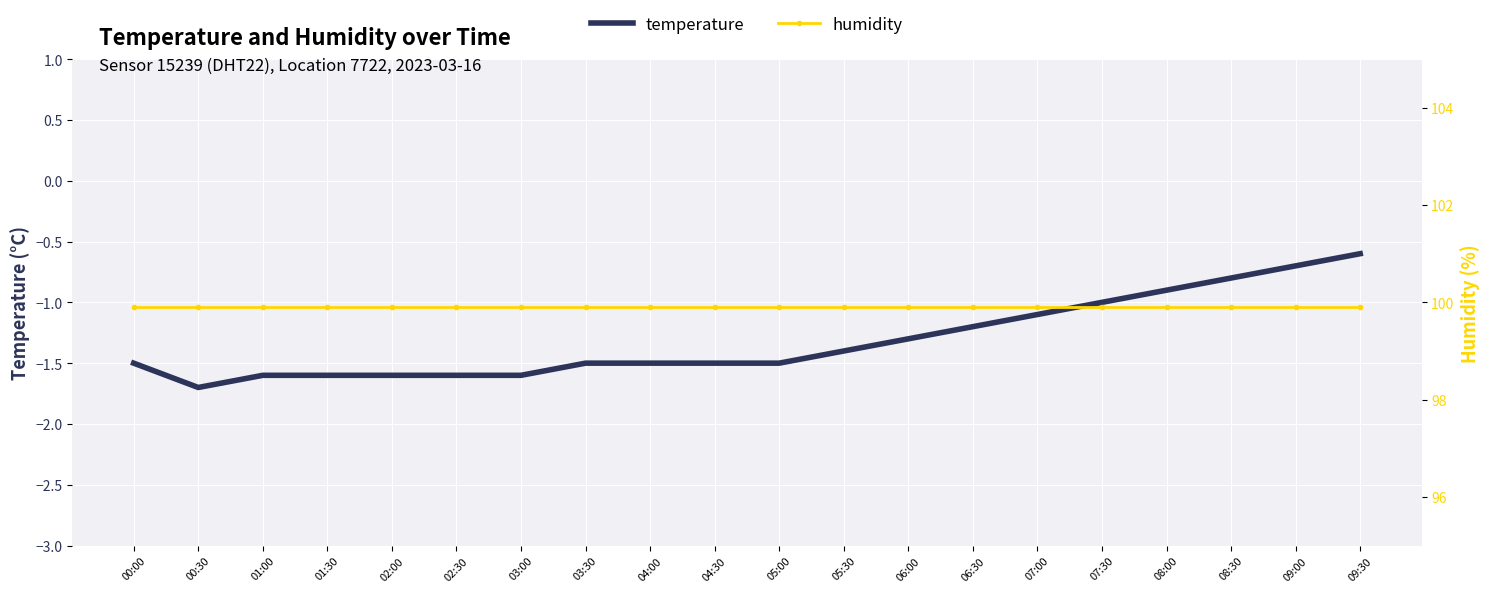

Between 02:30 and 09:00, which series saw the biggest shift?

temperature